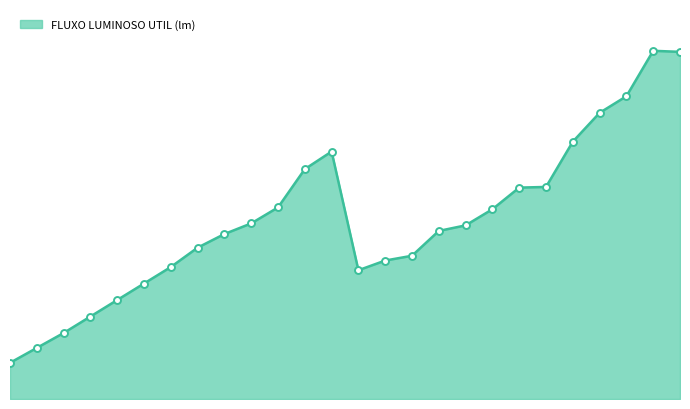

Which label corresponds to the largest value in the chart?

25